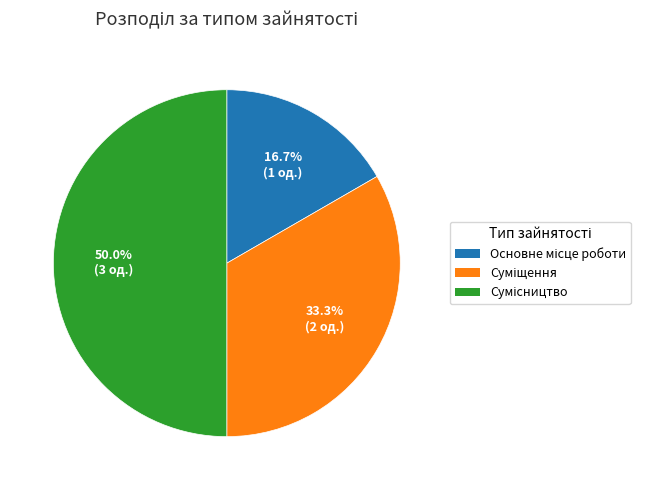

How many segments does this pie chart have?

3